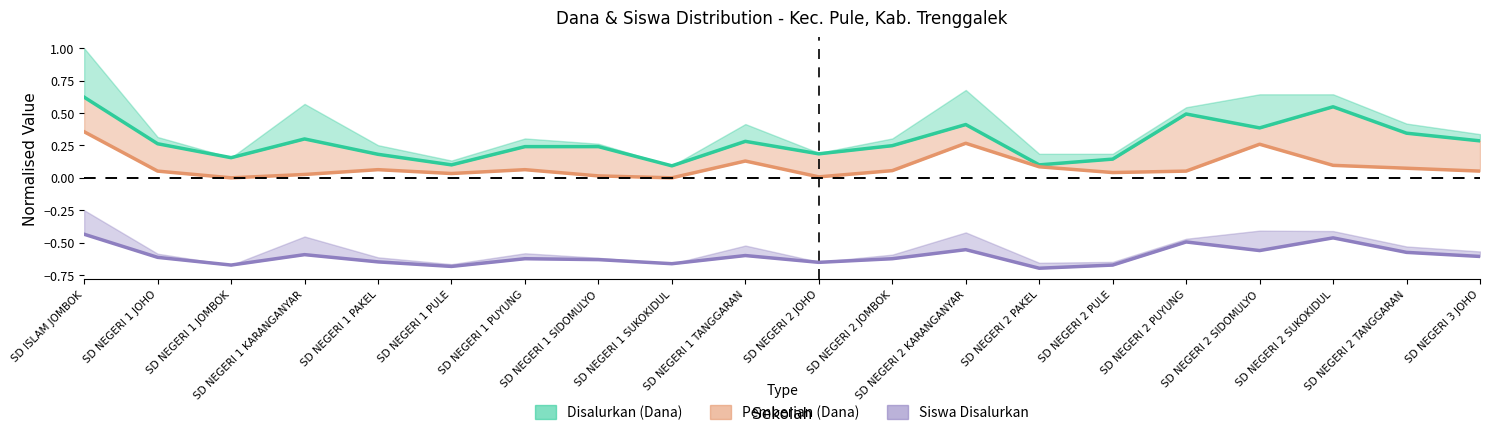

The Pemberian (Dana) series shows 0.4 at SD ISLAM JOMBOK. True or false?

False